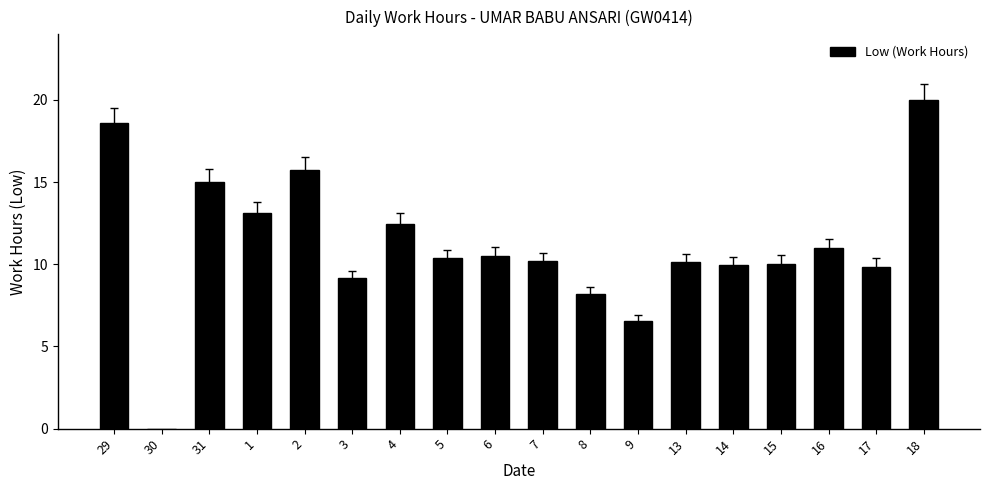

At which category does the chart reach its peak across all series?

18